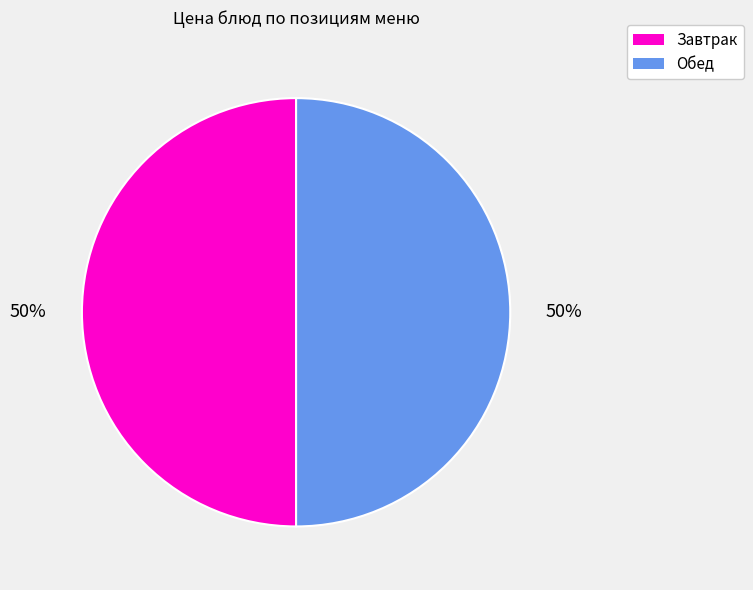

Do Обед and Завтрак together represent more than half of the pie?

Yes